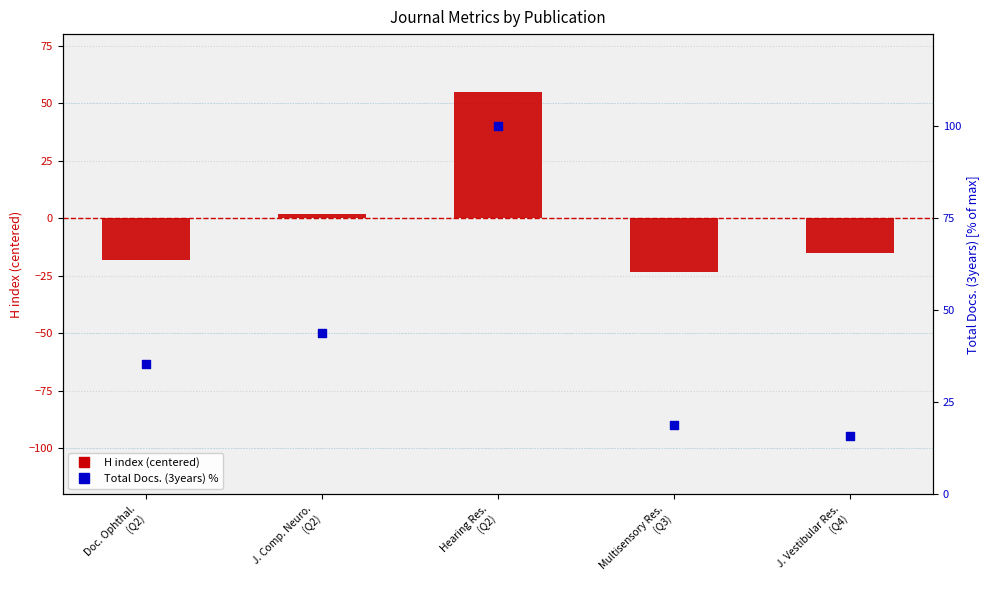

Which series contains the lowest Y value?

H index (centered)